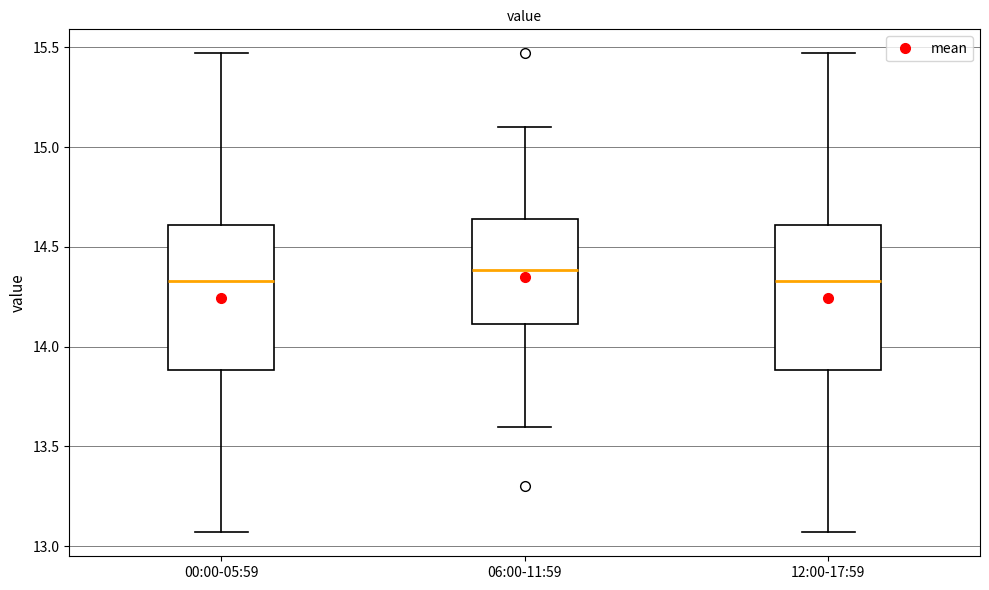

Which box's median line is the highest?

06:00-11:59